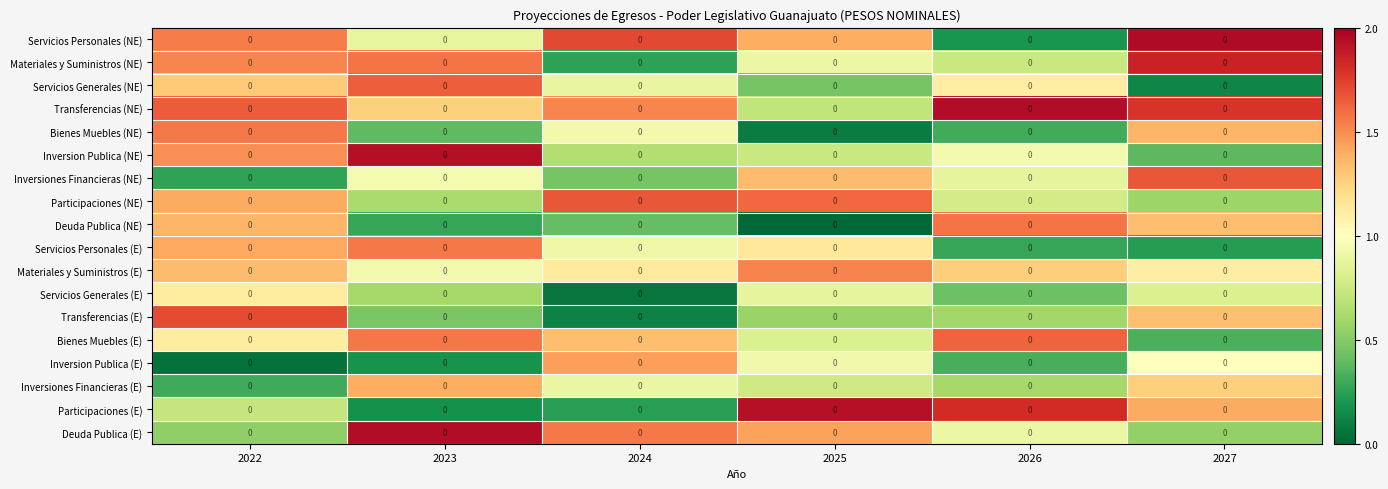

The Inversiones Financieras (E) series shows 0.3 at 2022. True or false?

True